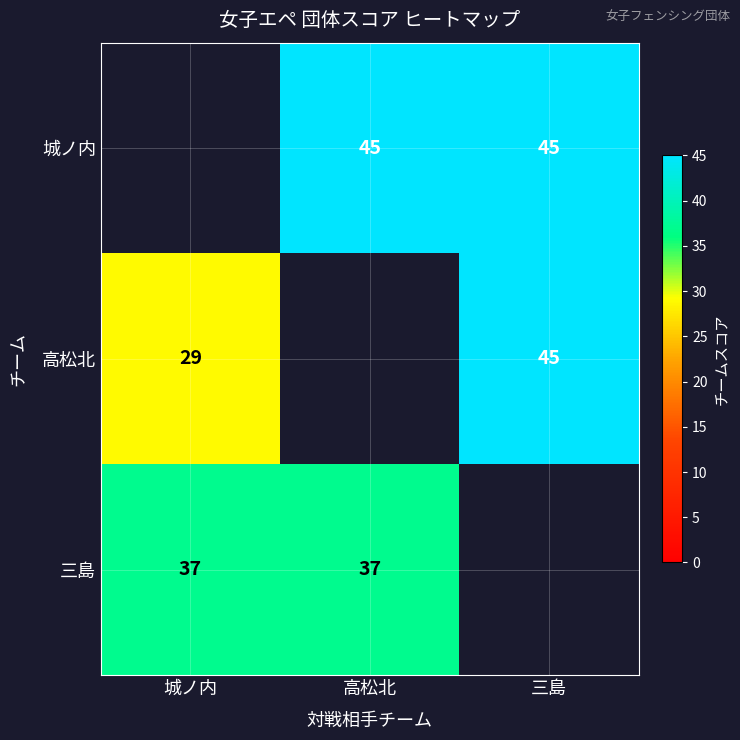

What is the sum of the 三島 values at 高松北 and 城ノ内?

74